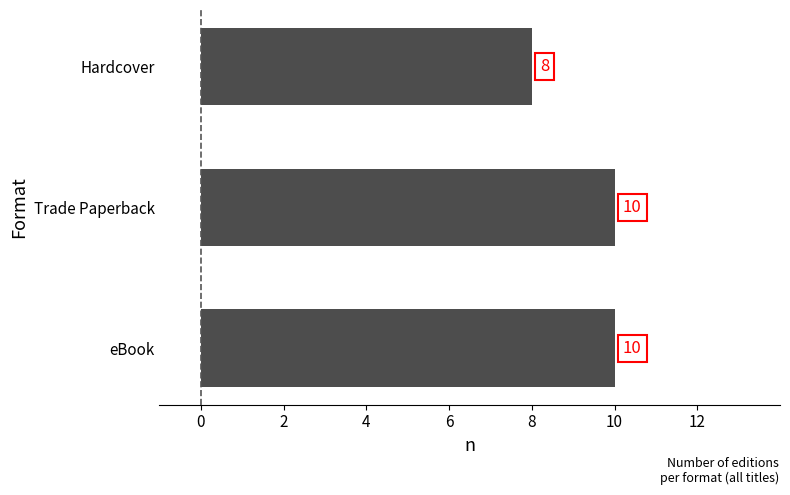

Which has a higher value, Hardcover or eBook?

eBook